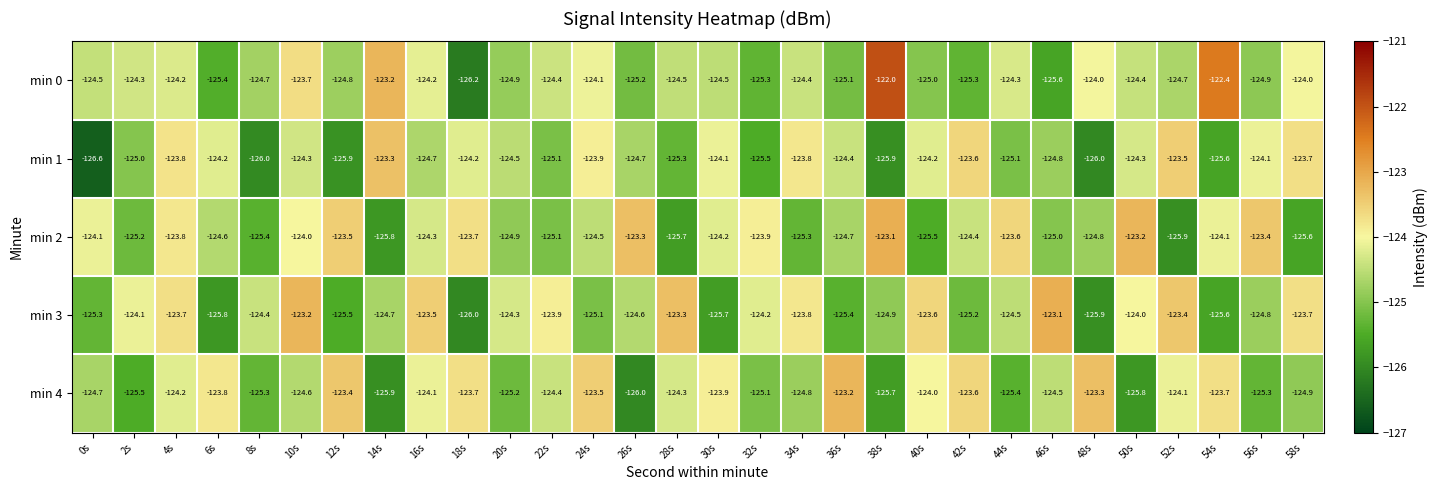

At how many categories does at least one series exceed -124?

26